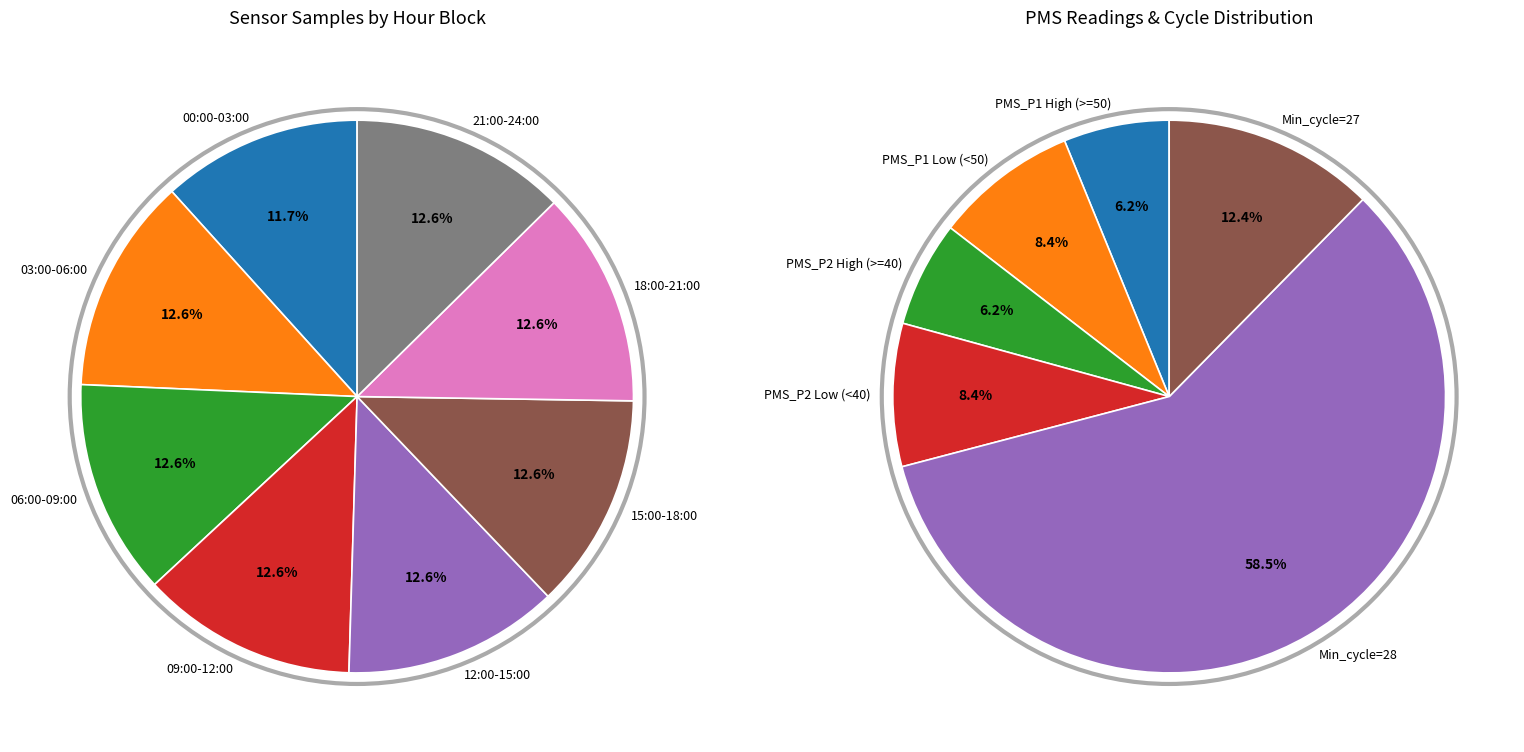

The 28 slice represents 11% of the pie. True or false?

False